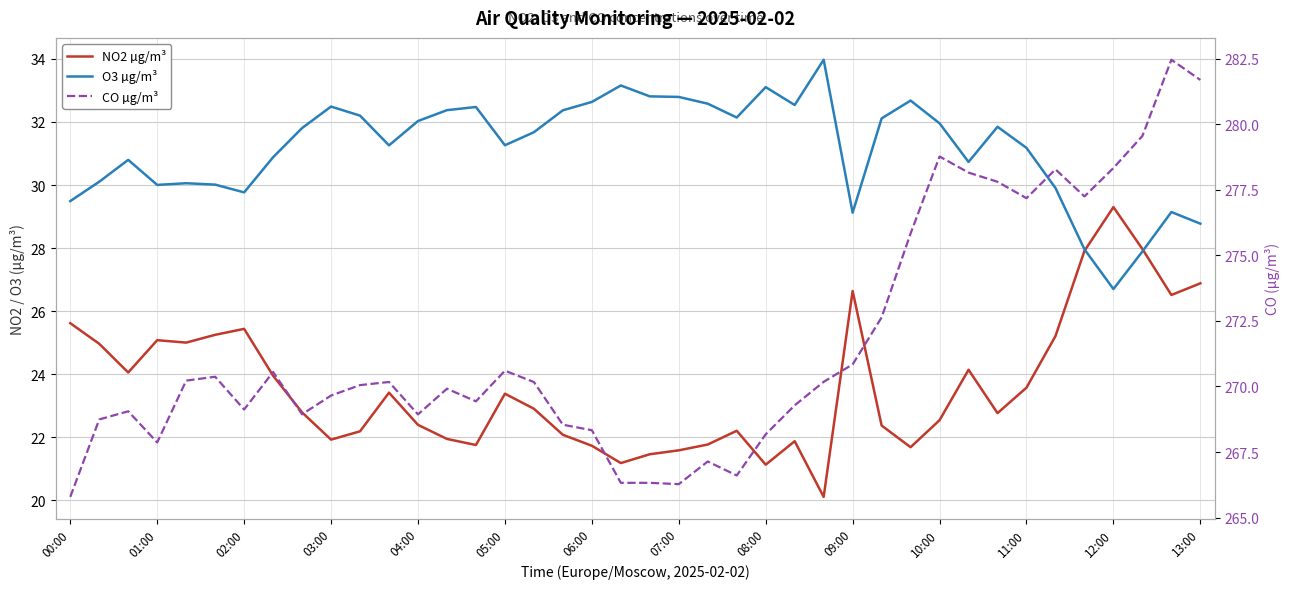

Does the chart have visible grid lines?

Yes